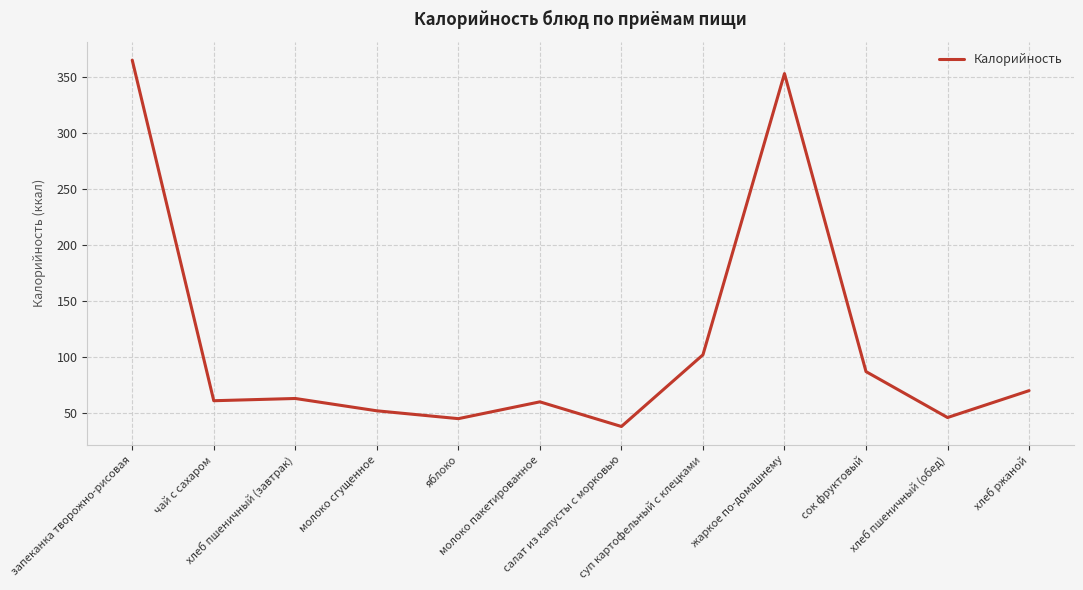

At which label is the value closest to 201?

суп картофельный с клецками